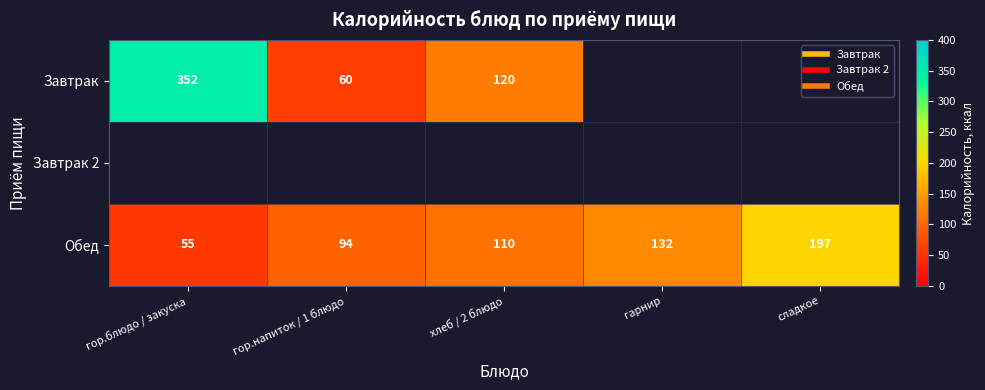

Is it true that Завтрак equals 37.6 at гор.напиток / 1 блюдо?

False